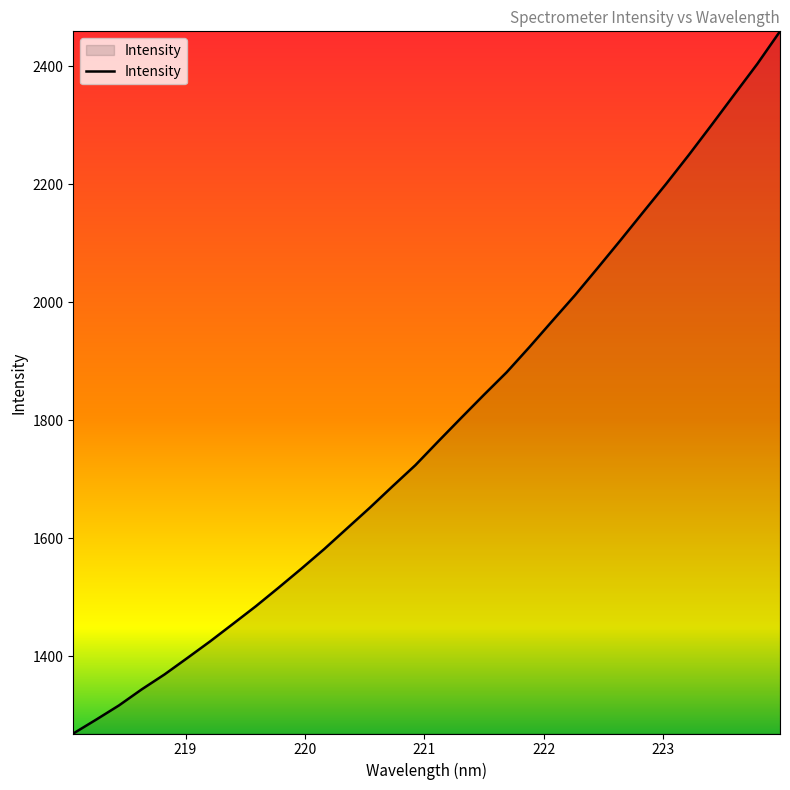

What is the maximum value shown in the chart?

2459.5